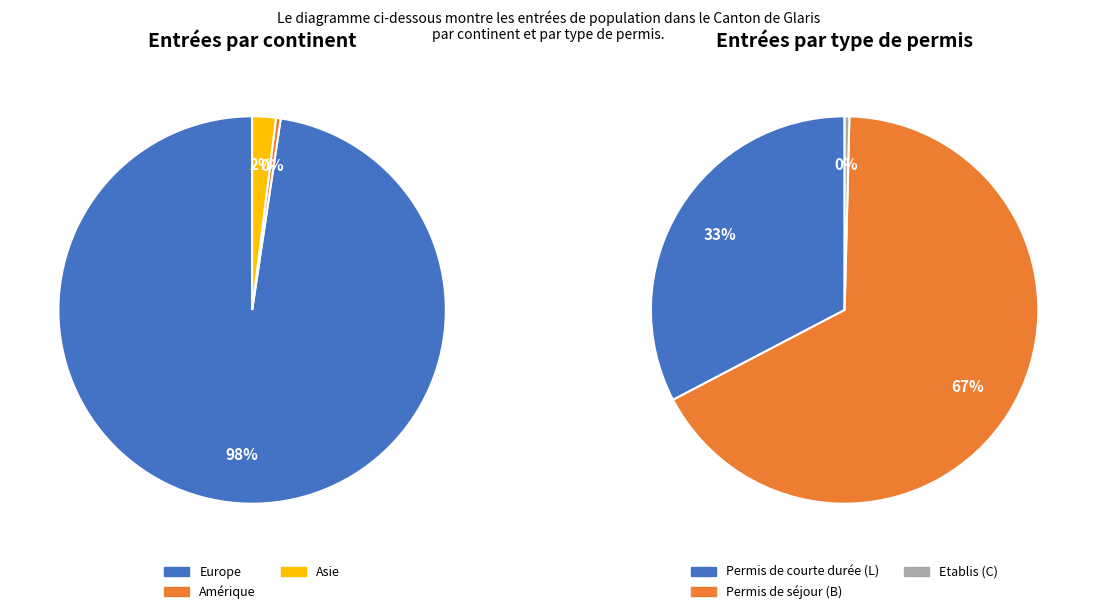

Is Europe the majority of the pie?

Yes